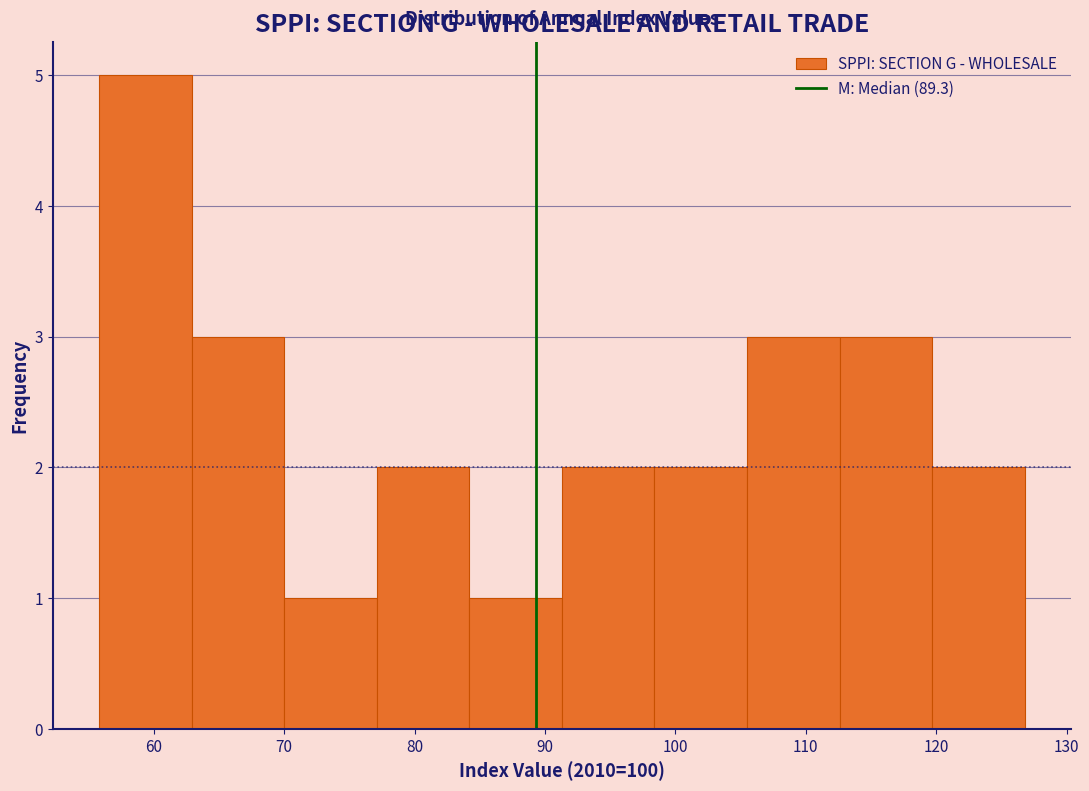

Reading left to right, list every bar in this chart as the range it spans on the x-axis followed by its height. Neither the bar edges nor the heights are printed on the chart, so give them approximately, as read against the axes.

55.8 to 62.9: 5
62.9 to 70.0: 3
70.0 to 77.1: 1
77.1 to 84.2: 2
84.2 to 91.3: 1
91.3 to 98.4: 2
98.4 to 105.5: 2
105.5 to 112.6: 3
112.6 to 119.7: 3
119.7 to 126.8: 2